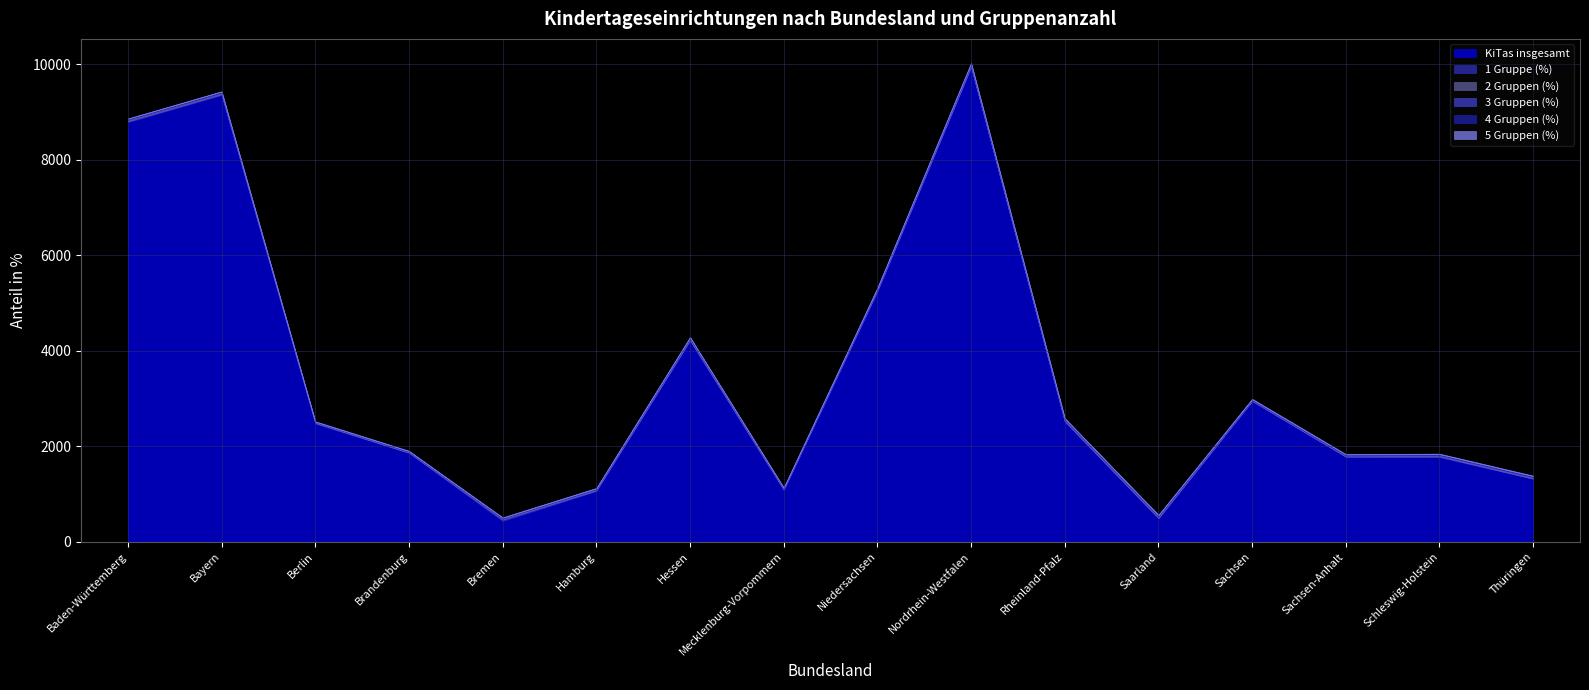

How many interior local valleys does the 1 Gruppe (%) series have?

4